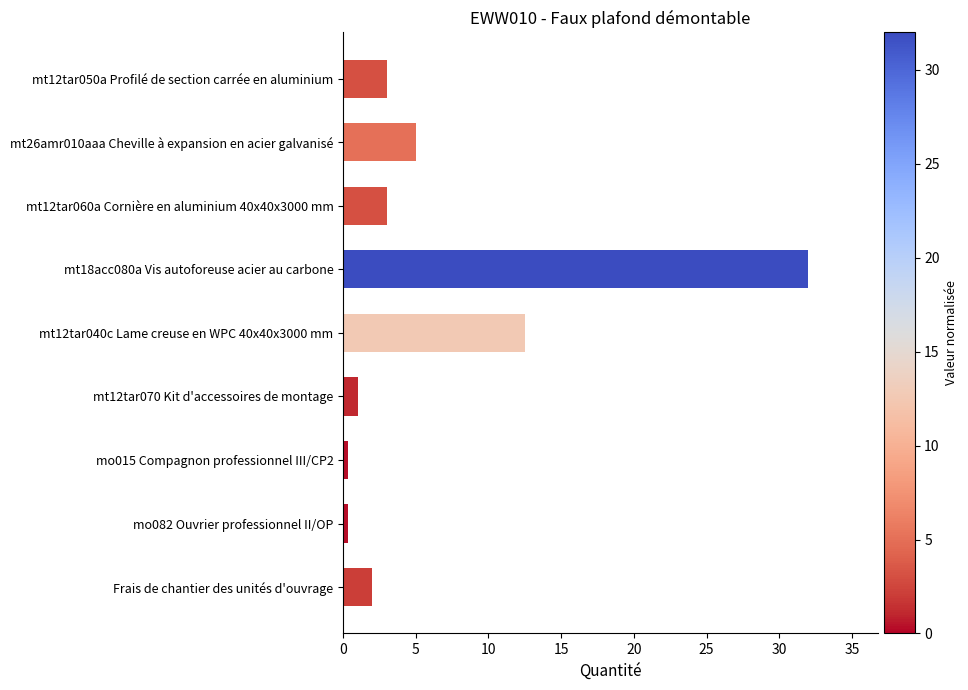

Reading top to bottom, list all the values displayed in this chart.

3.0	5.0	3.0	32.0	12.5	1.0	0.3	0.3	2.0